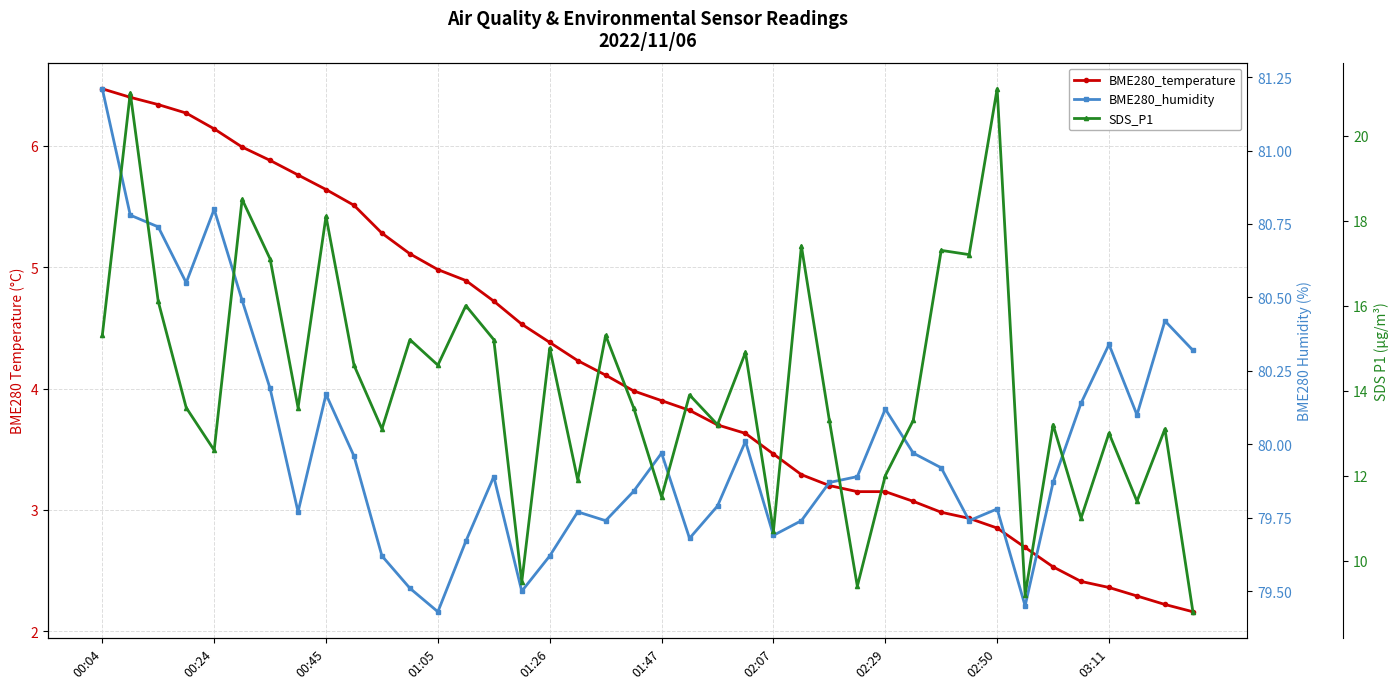

True or false: BME280_temperature has more than 2 points higher than both neighbors.

False